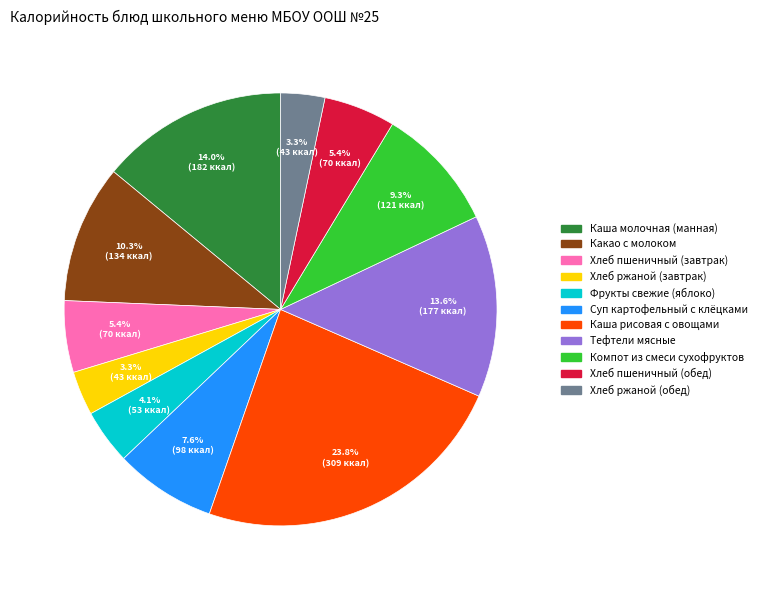

Between Суп картофельный с клёцками and Каша молочная (манная), which is larger?

Каша молочная (манная)